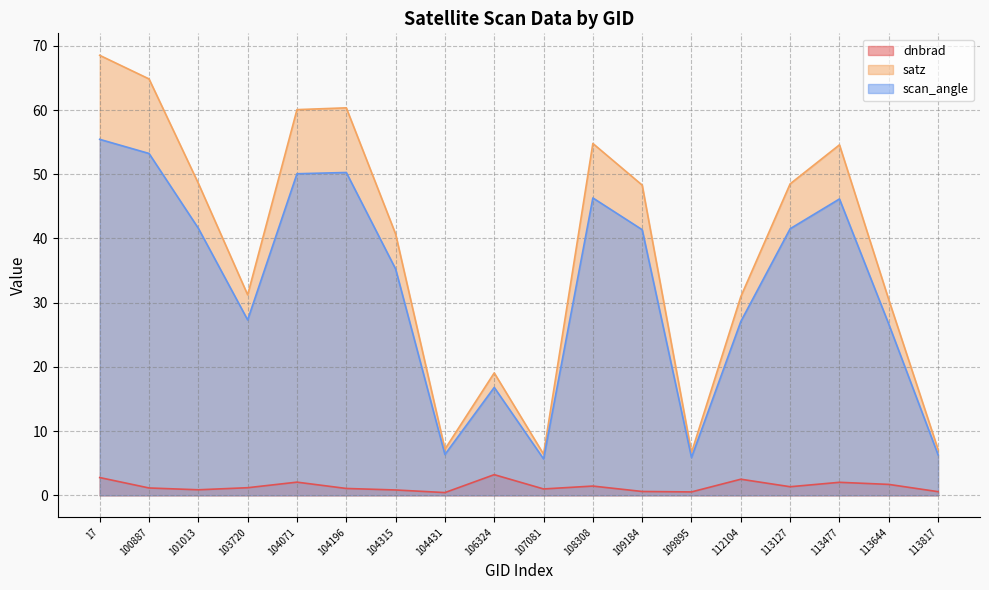

Which label corresponds to the smallest value in the chart?

104431